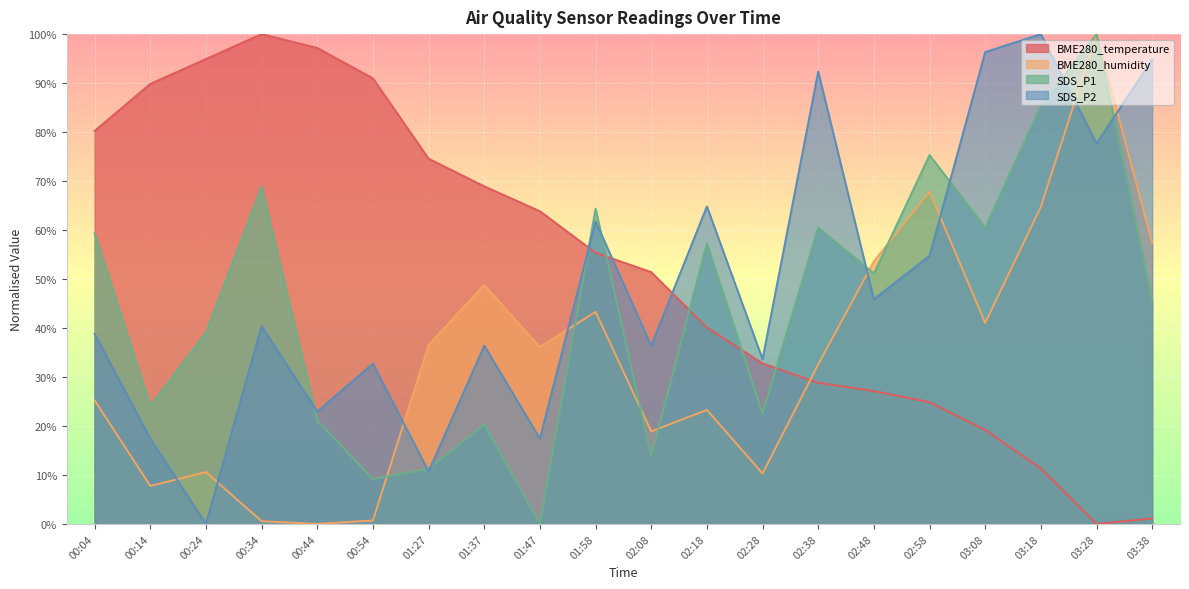

Is the value of SDS_P1 at 00:54 greater than the value of BME280_temperature at 03:28?

Yes